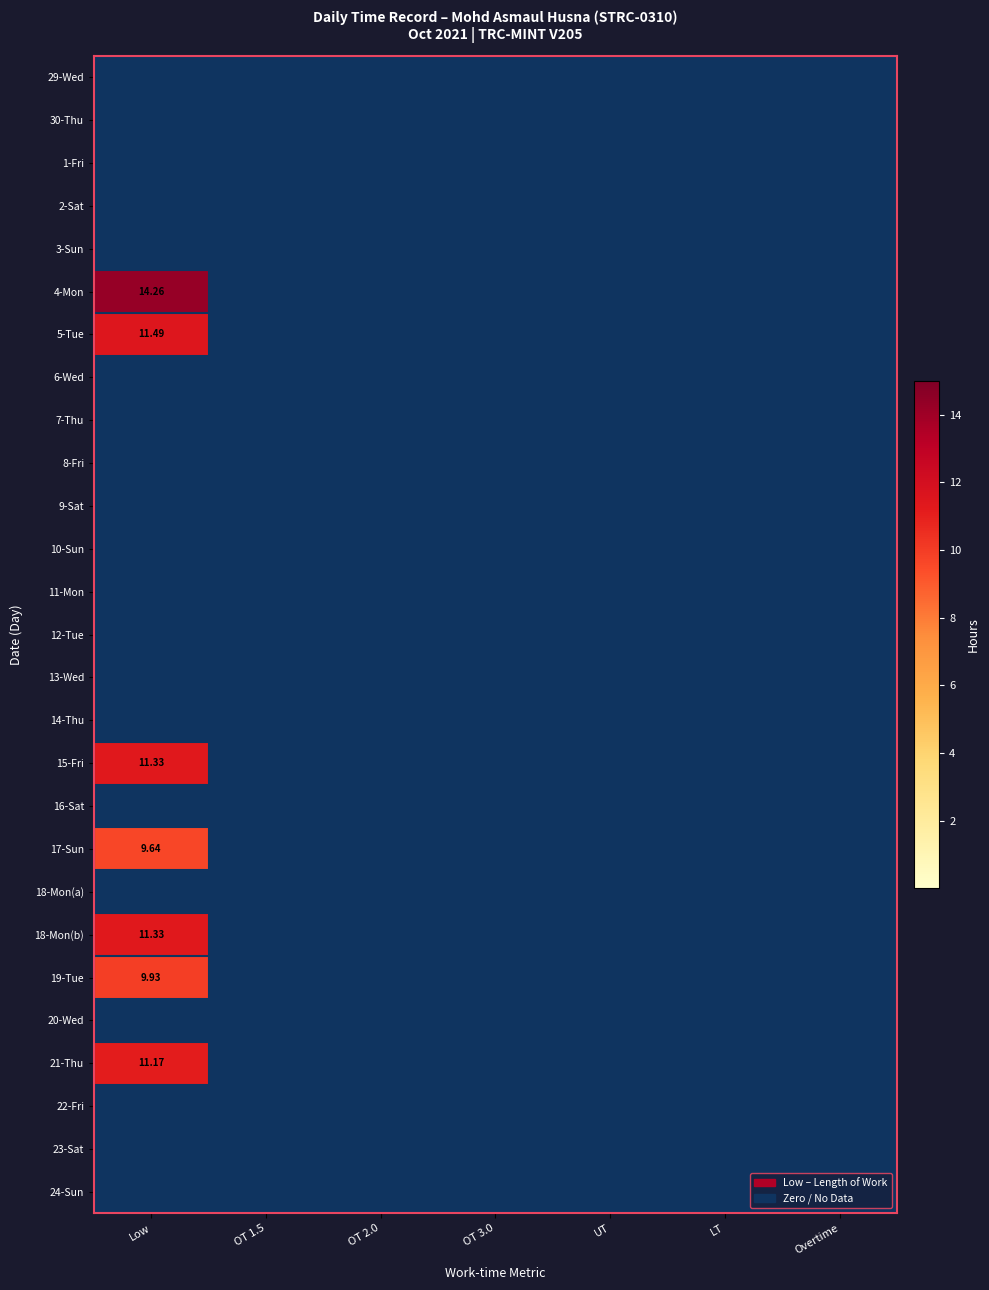

True or false: 13-Wed has a value of 0.0 at OT 1.5.

True